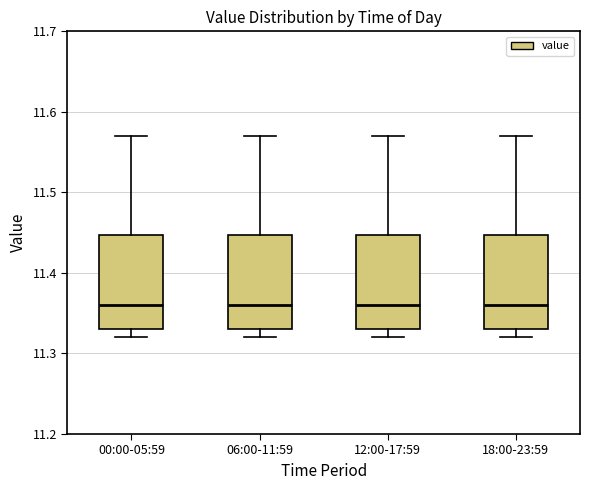

Reading left to right, transcribe this box plot: for each box, give where its median line is, the range the box spans, and where its two whiskers end, as read against the y-axis. The values are not printed on the chart, so give them approximately, as read against the axis.

00:00-05:59: median 11.36, box 11.33 to 11.45, whiskers 11.32 to 11.57
06:00-11:59: median 11.36, box 11.33 to 11.45, whiskers 11.32 to 11.57
12:00-17:59: median 11.36, box 11.33 to 11.45, whiskers 11.32 to 11.57
18:00-23:59: median 11.36, box 11.33 to 11.45, whiskers 11.32 to 11.57